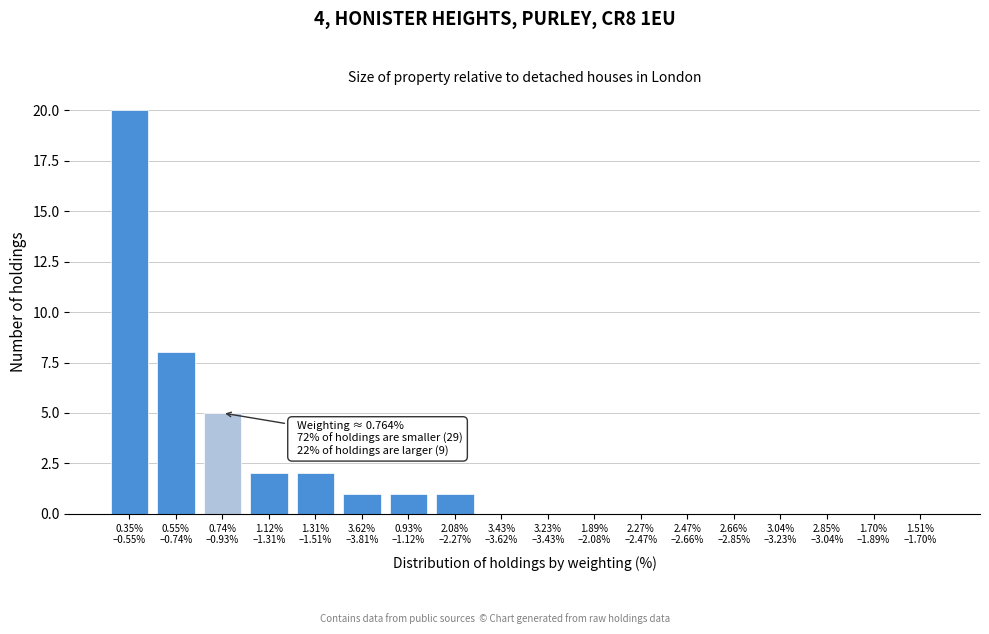

What is the sum of all values?

40